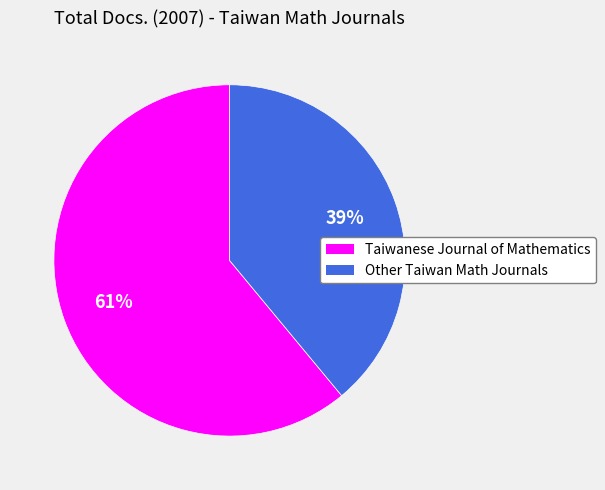

To the nearest percent, what is the difference between the largest and smallest slice percentages?

22%